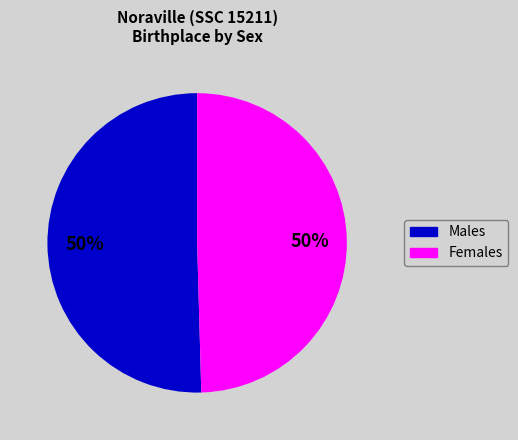

Is the sum of Males and Females greater than half?

Yes